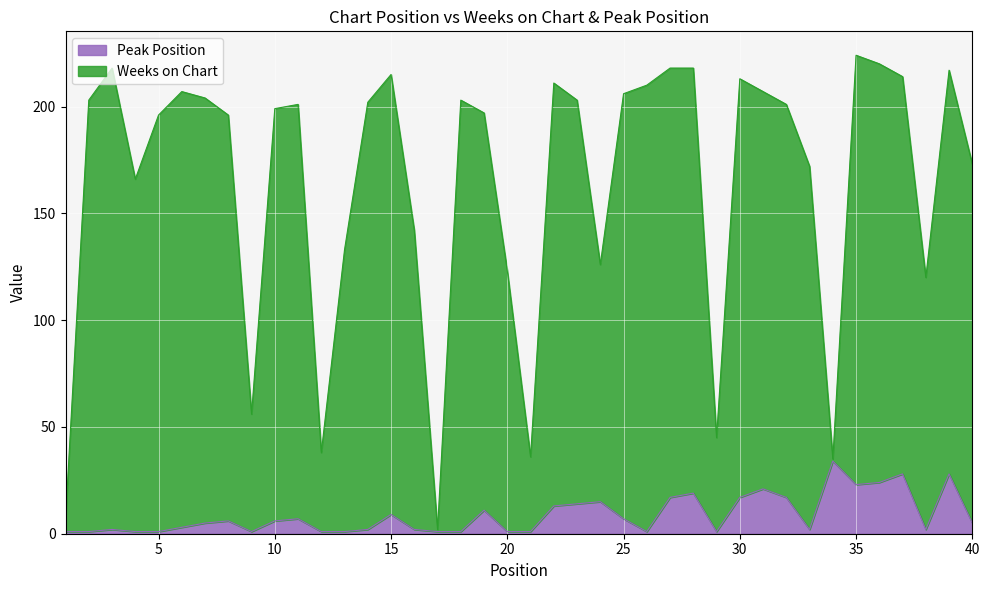

What are all the series names shown in the legend?

Peak Position, Weeks on Chart